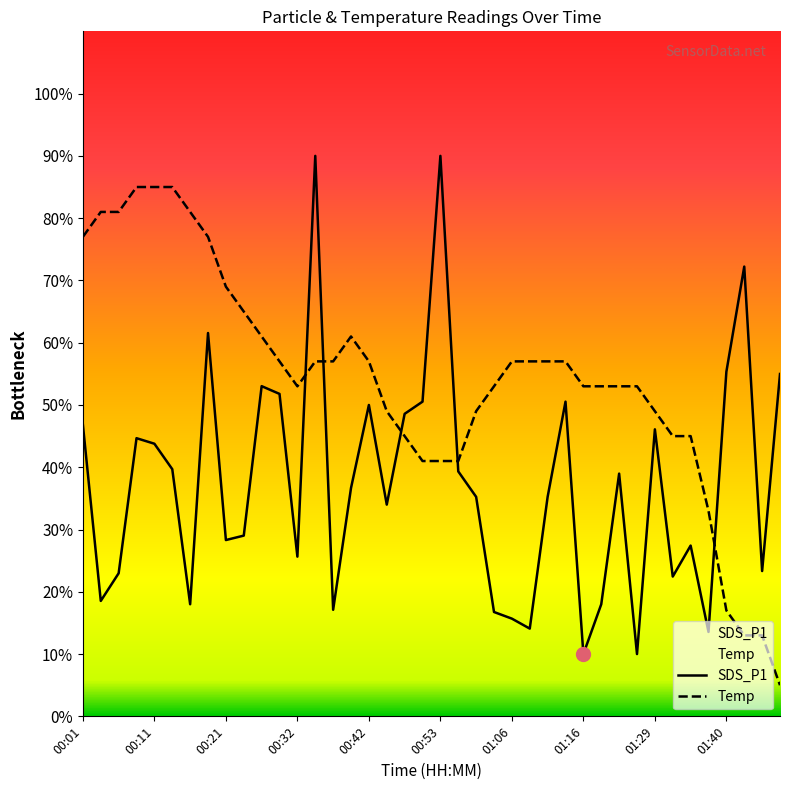

What is the sum of all Temp values?

2168.0